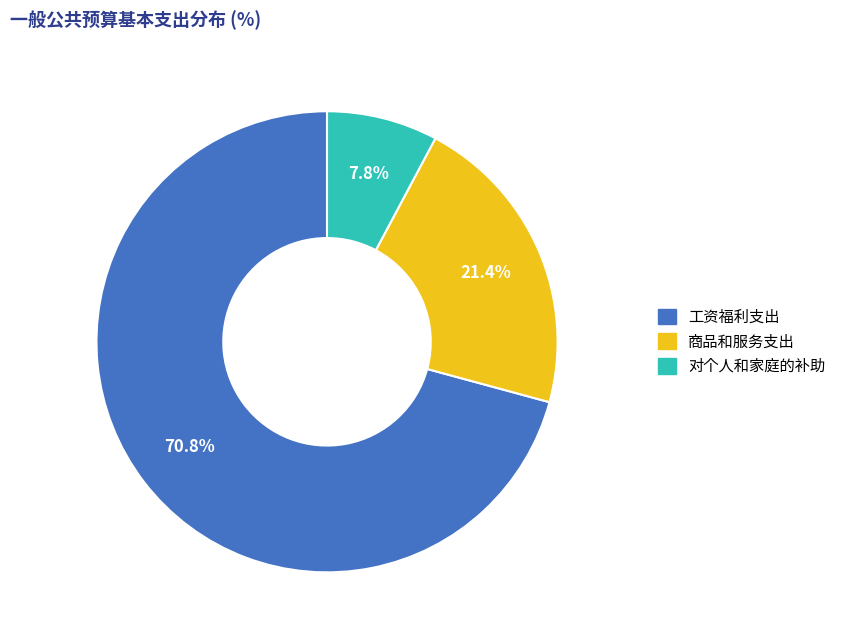

To the nearest percent, what is the average slice percentage?

33%